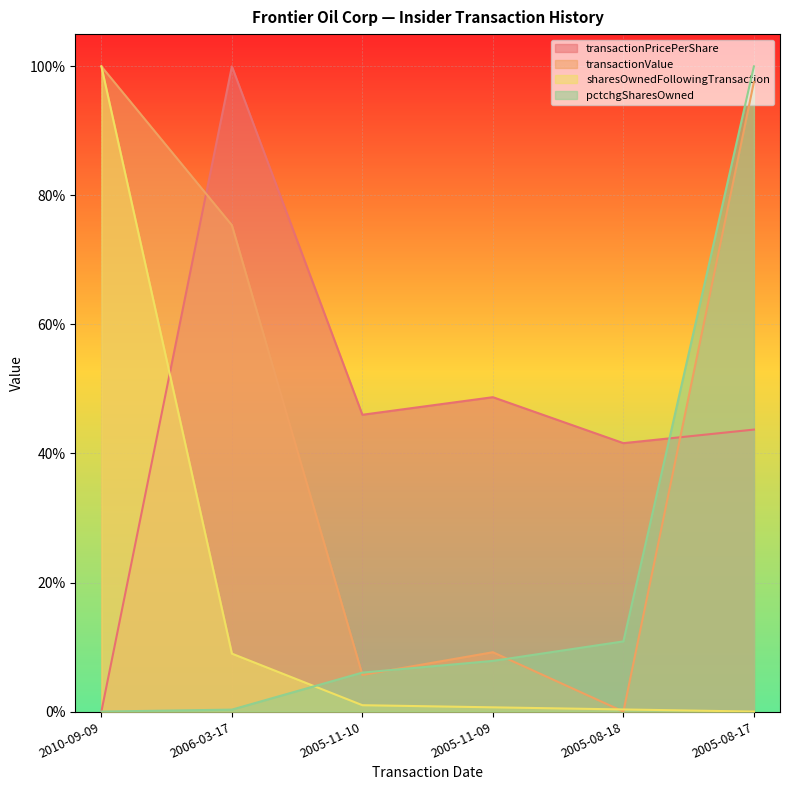

Reading left to right, extract all data points from this chart.

transactionPricePerShare: 2010-09-09=0.0	2006-03-17=1.0	2005-11-10=0.5	2005-11-09=0.5	2005-08-18=0.4	2005-08-17=0.4
transactionValue: 2010-09-09=1.0	2006-03-17=0.8	2005-11-10=0.1	2005-11-09=0.1	2005-08-18=0.0	2005-08-17=1.0
sharesOwnedFollowingTransaction: 2010-09-09=1.0	2006-03-17=0.1	2005-11-10=0.0	2005-11-09=0.0	2005-08-18=0.0	2005-08-17=0.0
pctchgSharesOwned: 2010-09-09=0.0	2006-03-17=0.0	2005-11-10=0.1	2005-11-09=0.1	2005-08-18=0.1	2005-08-17=1.0